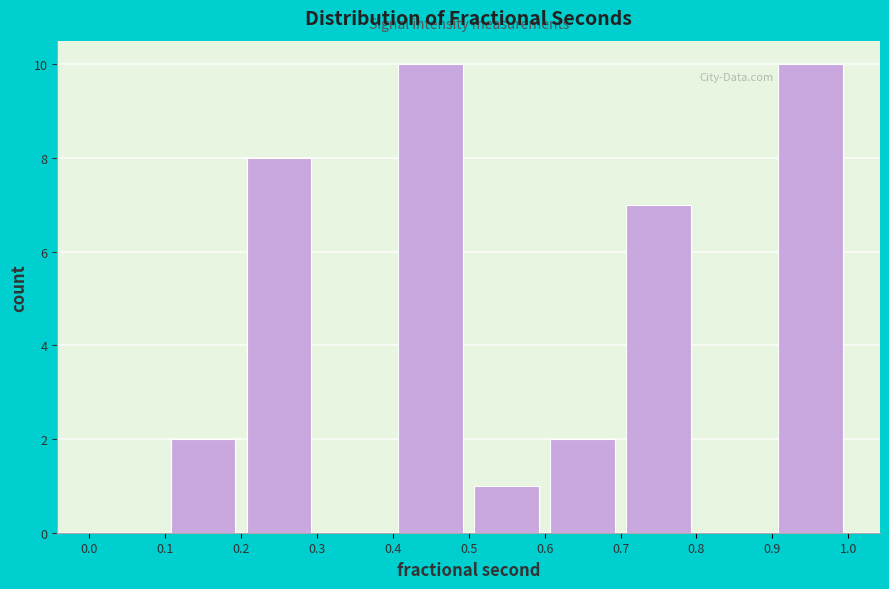

How tall is the bar that spans 0.9 to 1.0 on the x-axis? The values are not printed on the chart, so give them approximately, as read against the axis.

10